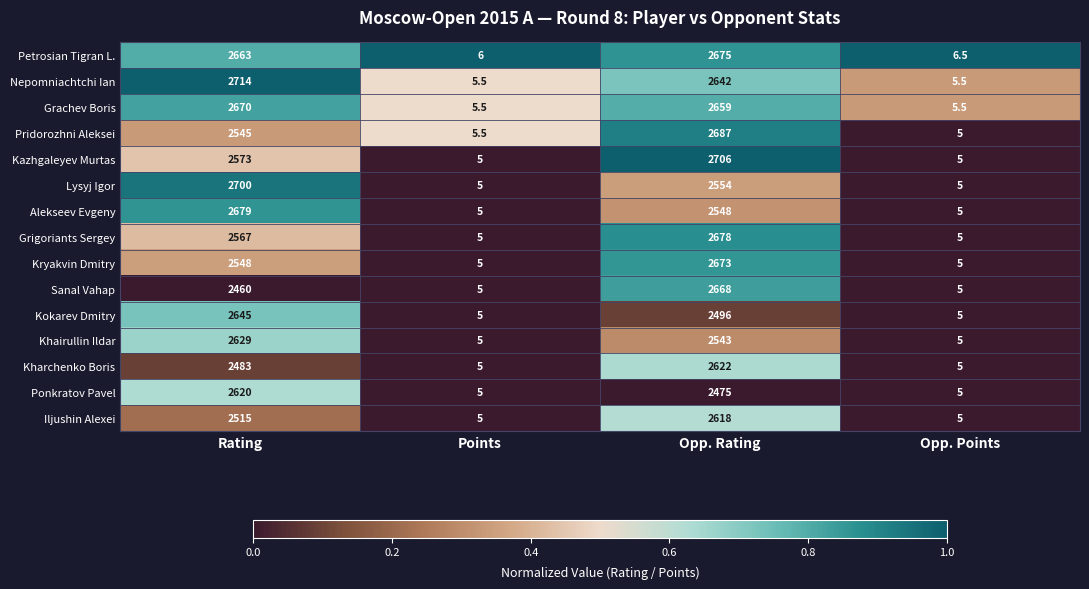

What is the difference between the highest and lowest values at Rating?

254.0